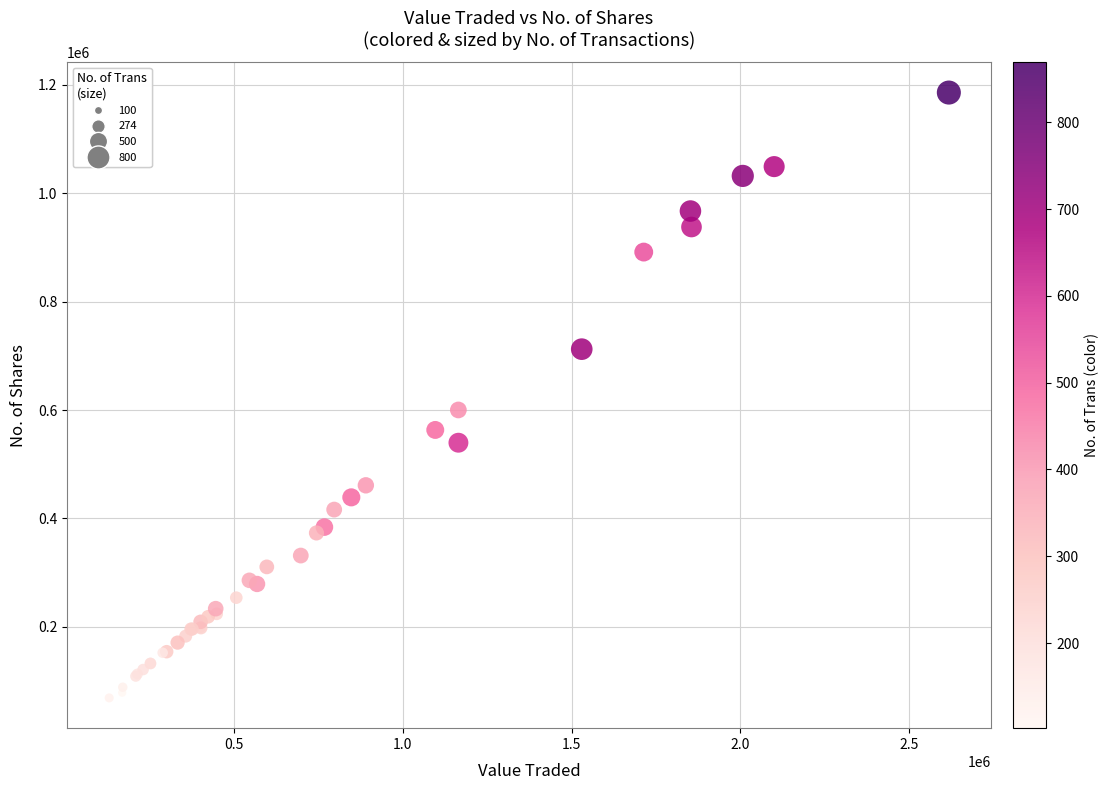

What Y value in the scatter plot is closest to 627309?

600127